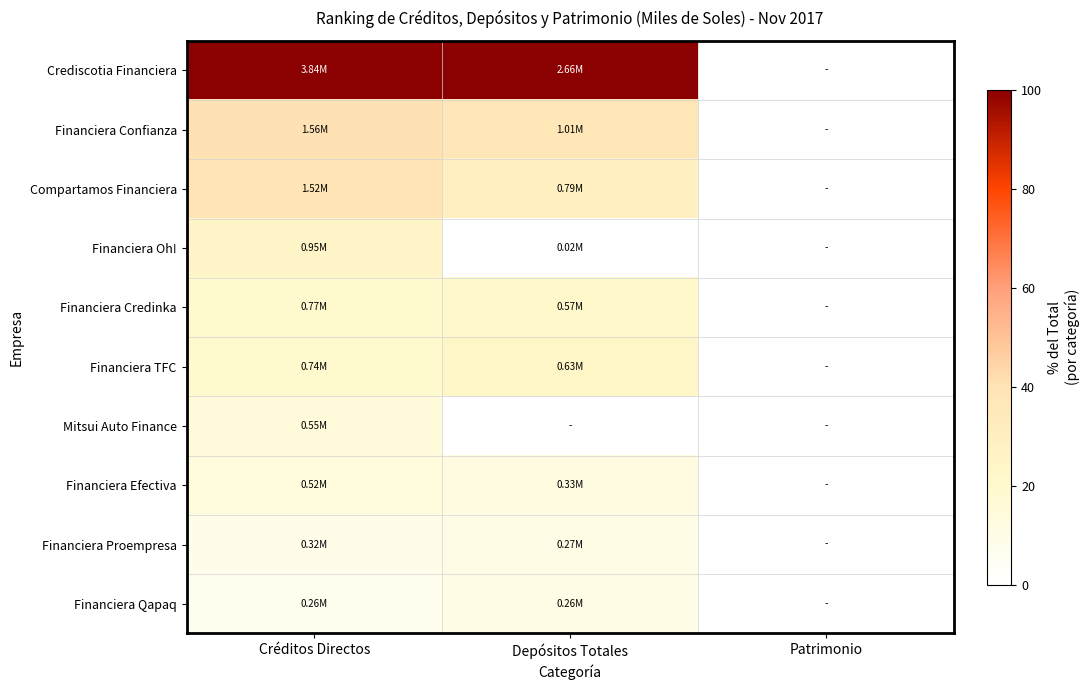

Which series has the largest total across all categories?

Crediscotia Financiera